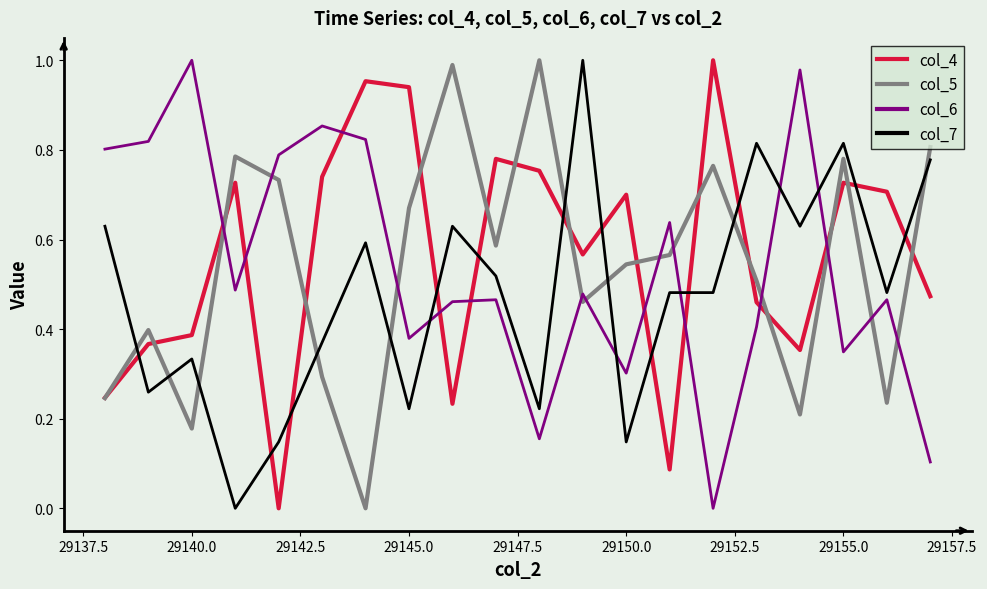

Does the chart have visible grid lines?

No